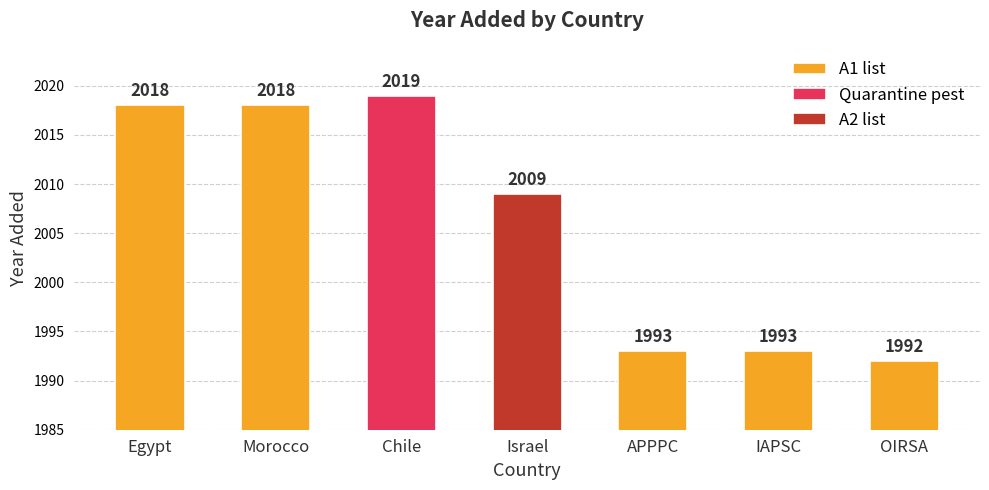

What is the difference between the maximum and minimum values in the A1 list series?

26